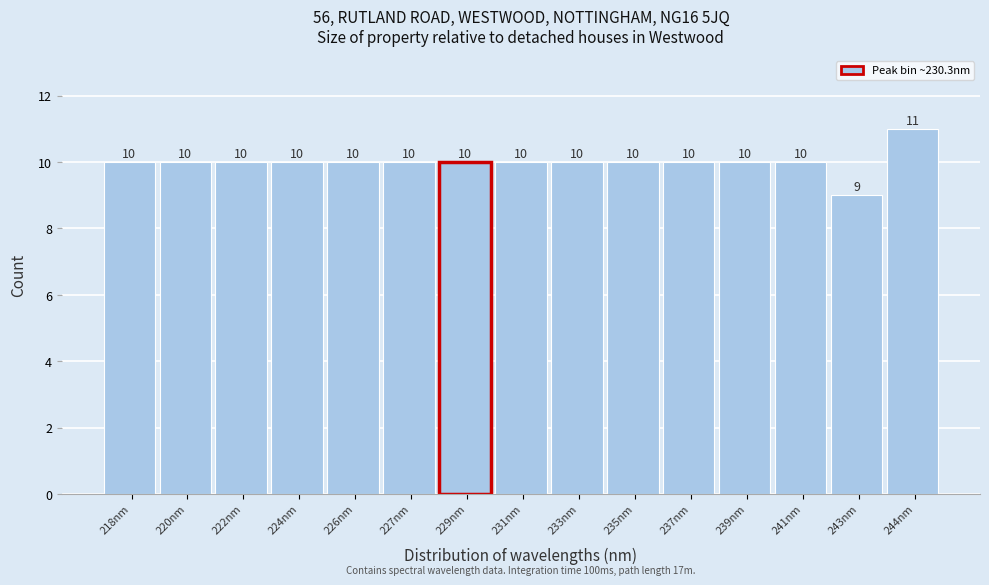

Reading left to right, transcribe all the data shown in this chart.

10	10	10	10	10	10	10	10	10	10	10	10	10	9	11